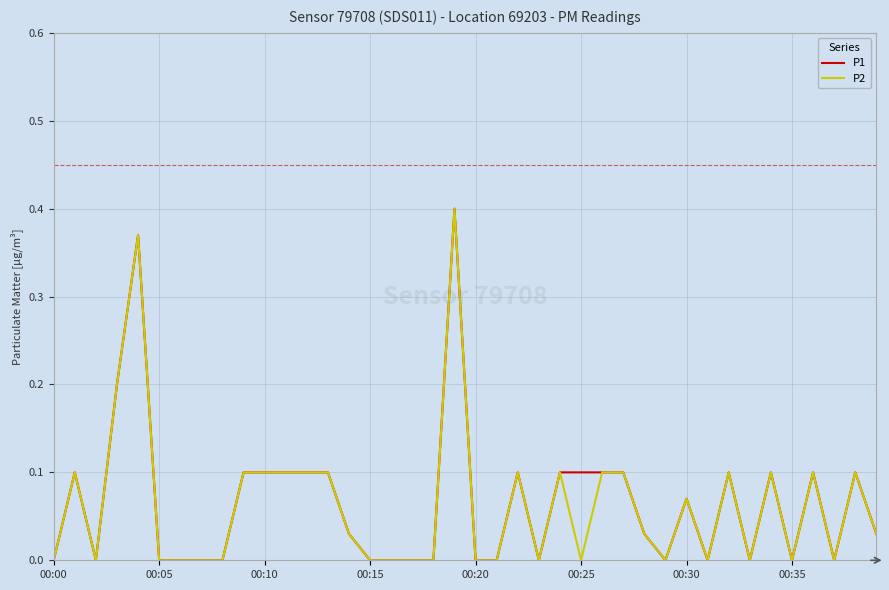

What are all the series names shown in the legend?

P1, P2